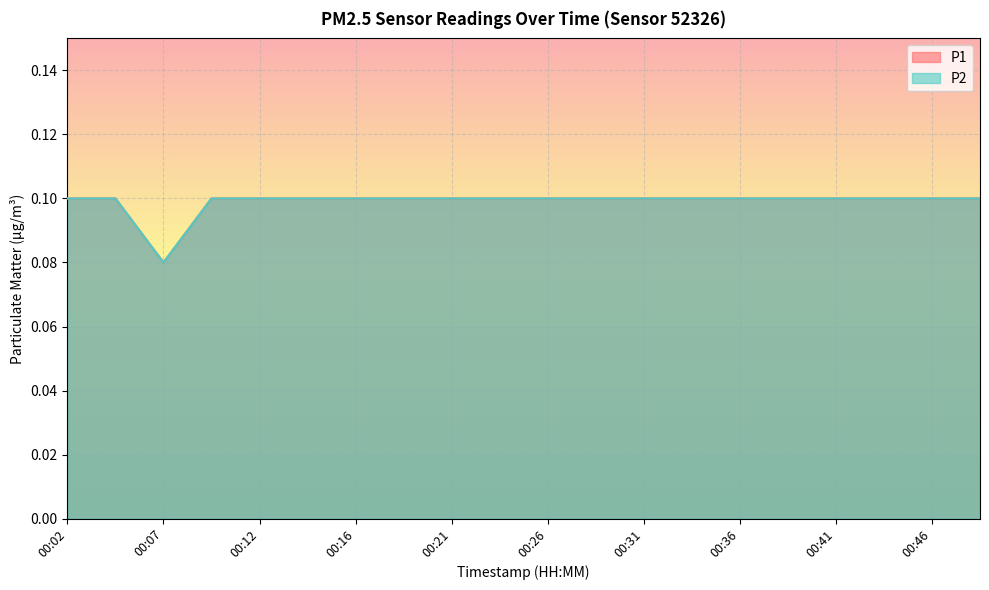

True or false: P1 and P2 intersect in this chart.

False